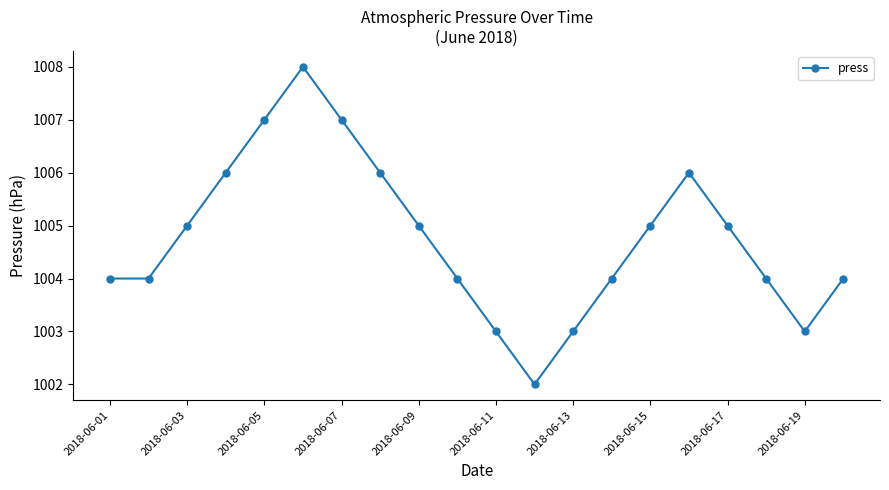

What is the value of the 5th point from the left?

1007